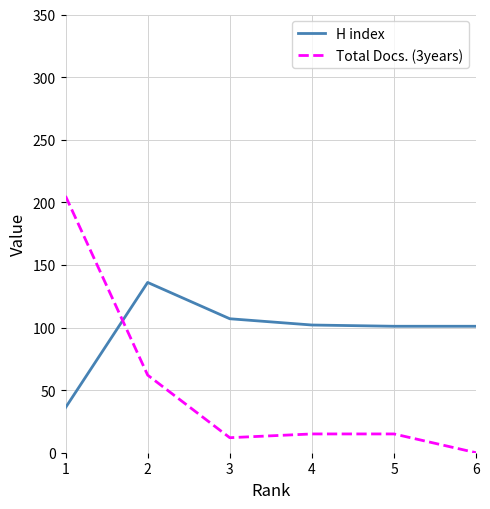

Between 1 and 6, which series saw the biggest shift?

Total Docs. (3years)